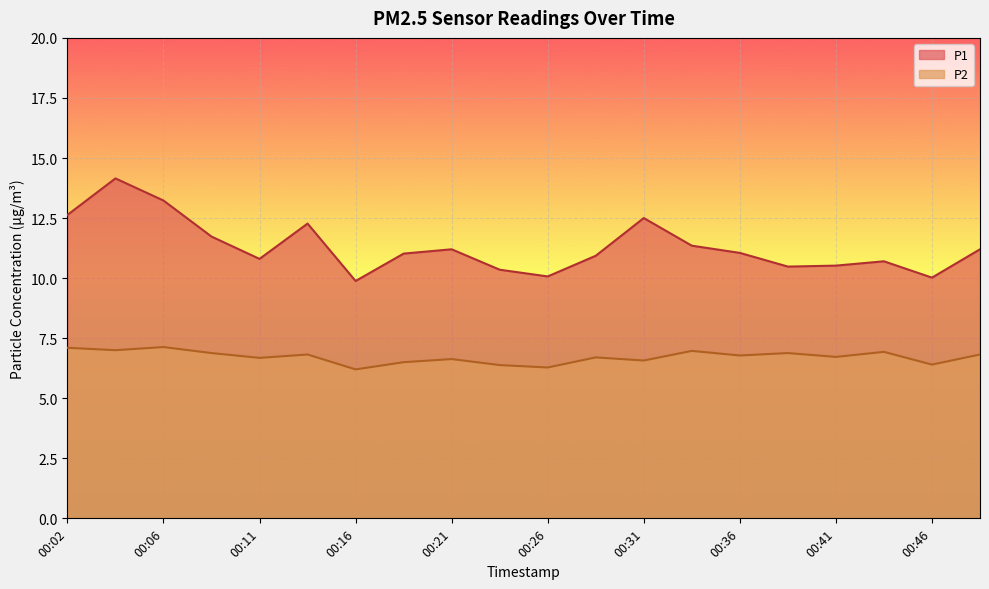

Reading left to right, what are all the values shown in this chart?

P1: 12.6	14.2	13.2	11.7	10.8	12.3	9.9	11.0	11.2	10.3	10.1	10.9	12.5	11.3	11.1	10.5	10.5	10.7	10.0	11.2
P2: 7.1	7.0	7.1	6.9	6.7	6.8	6.2	6.5	6.6	6.4	6.3	6.7	6.6	7.0	6.8	6.9	6.7	6.9	6.4	6.8